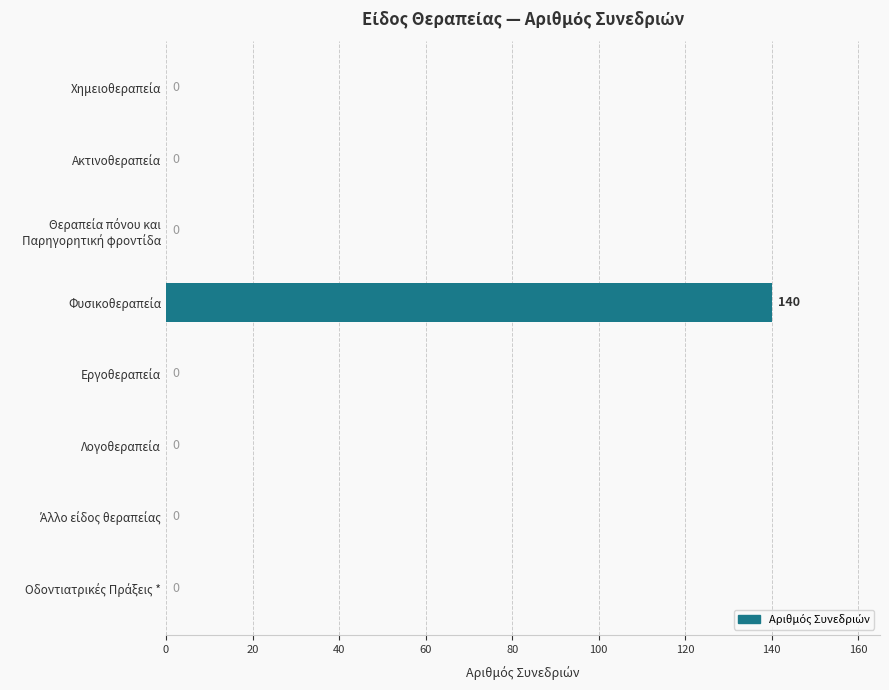

Does the chart contain stacked bars?

No